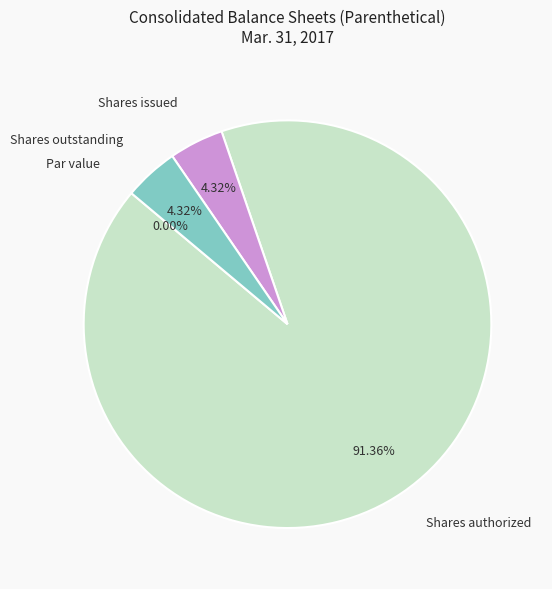

Which has a higher value, Common stock, shares authorized or Common stock, shares issued?

Common stock, shares authorized